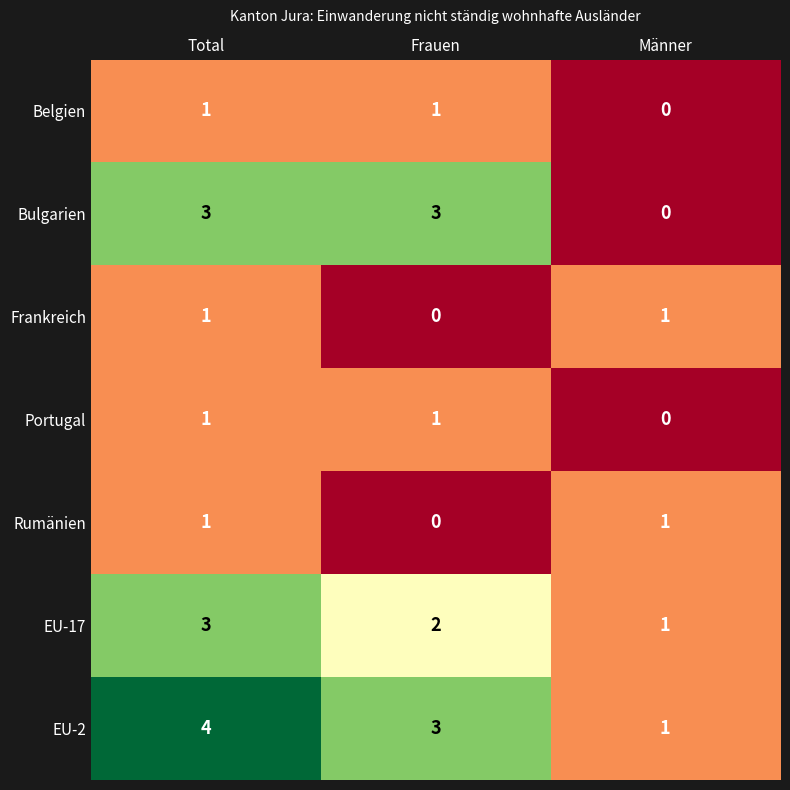

What is the total value across all series at Männer?

4